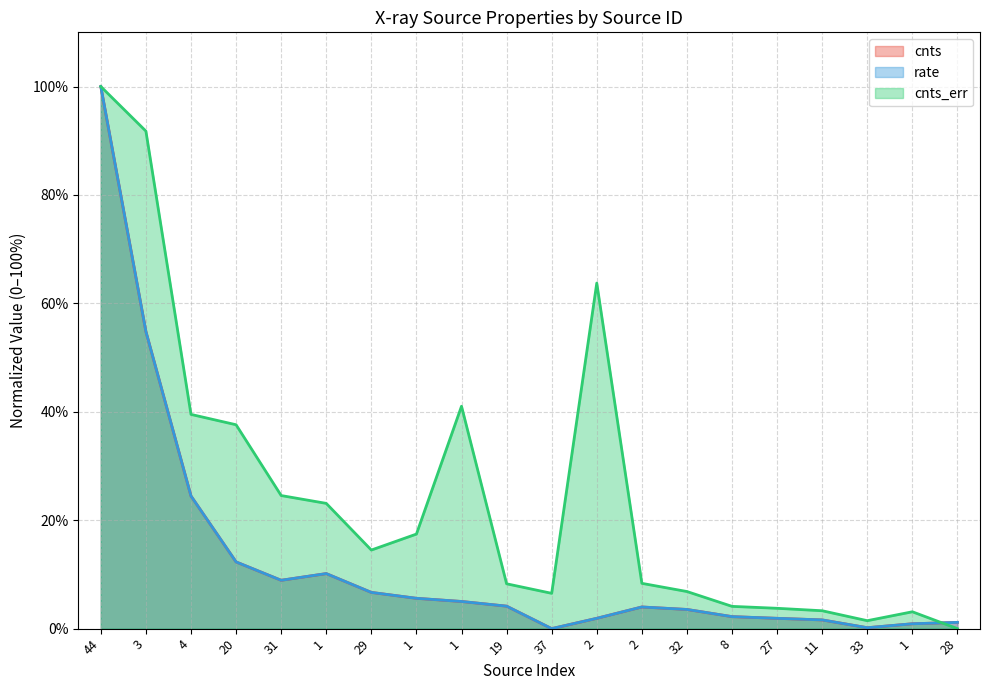

The value of cnts at 8 is 1.0. True or false?

False